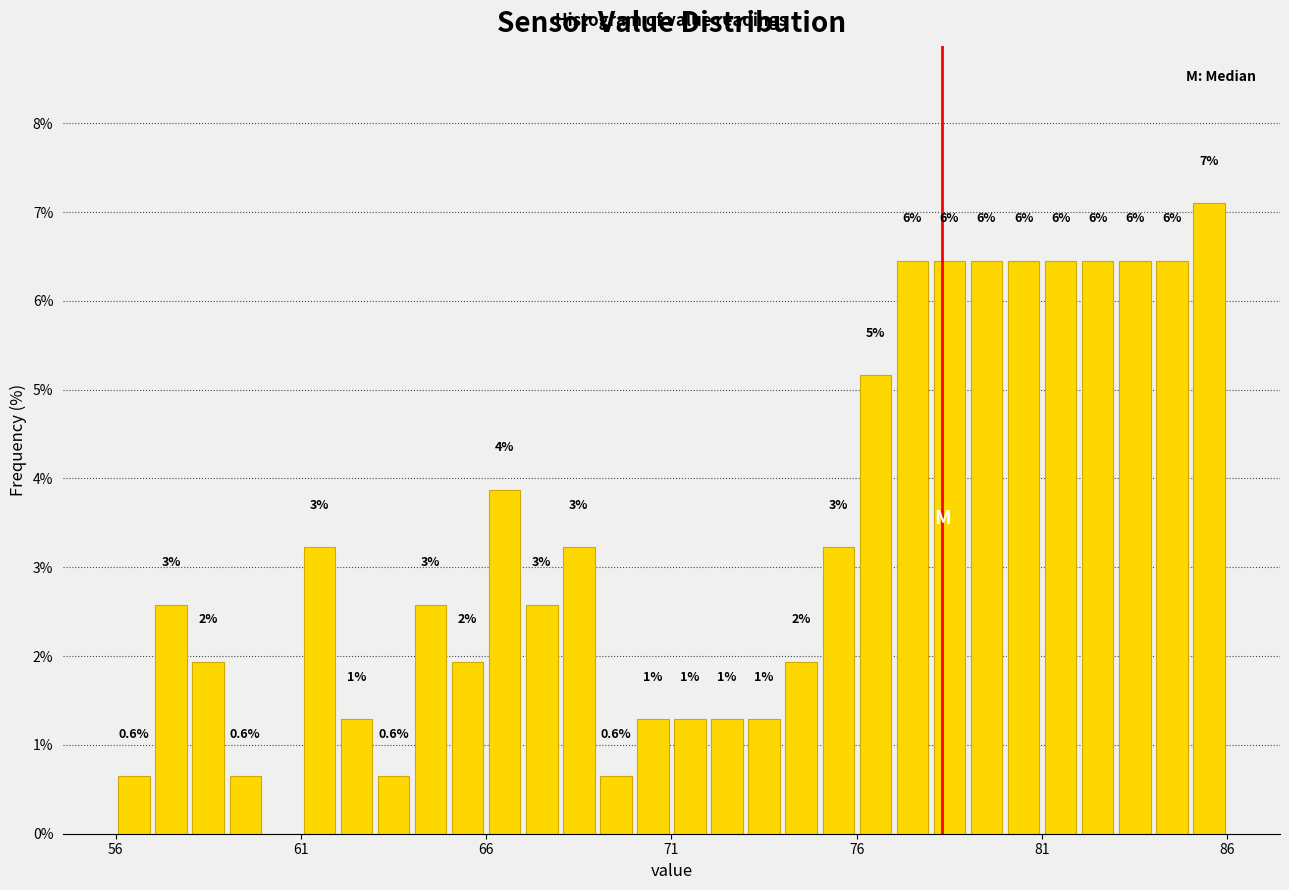

Around what value on the x-axis is the tallest bar? Give the approximate position of its centre, as read against the axis.

85.5